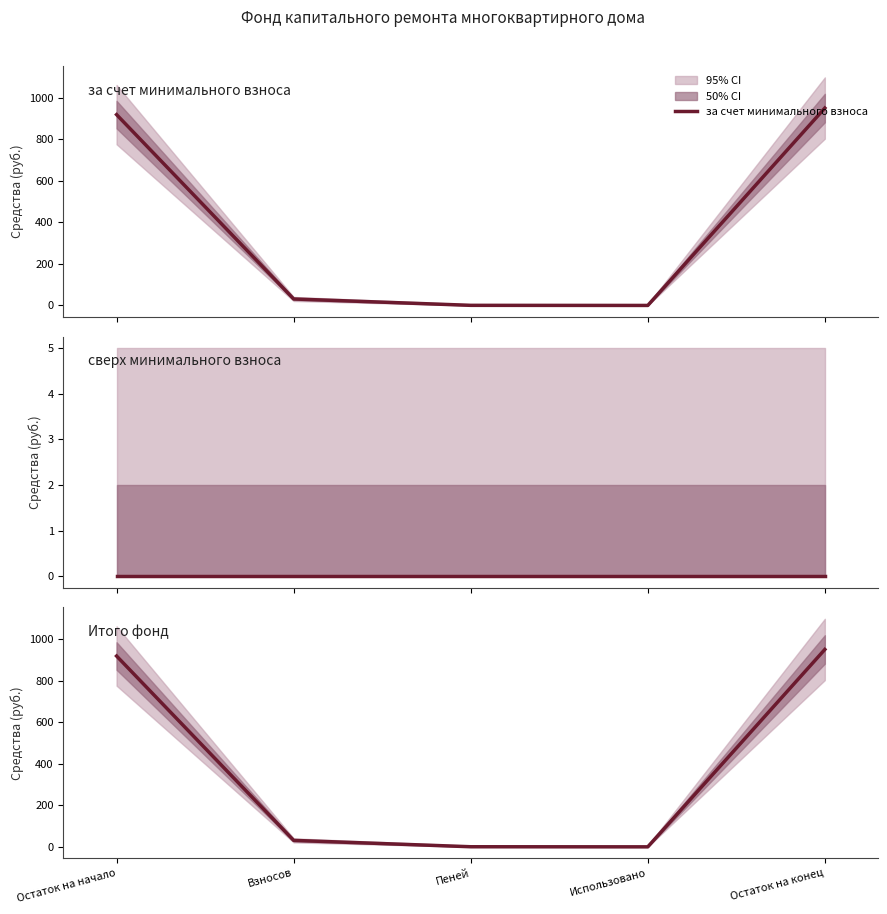

Which category has the lowest value in the за счет минимального взноса series?

Использовано